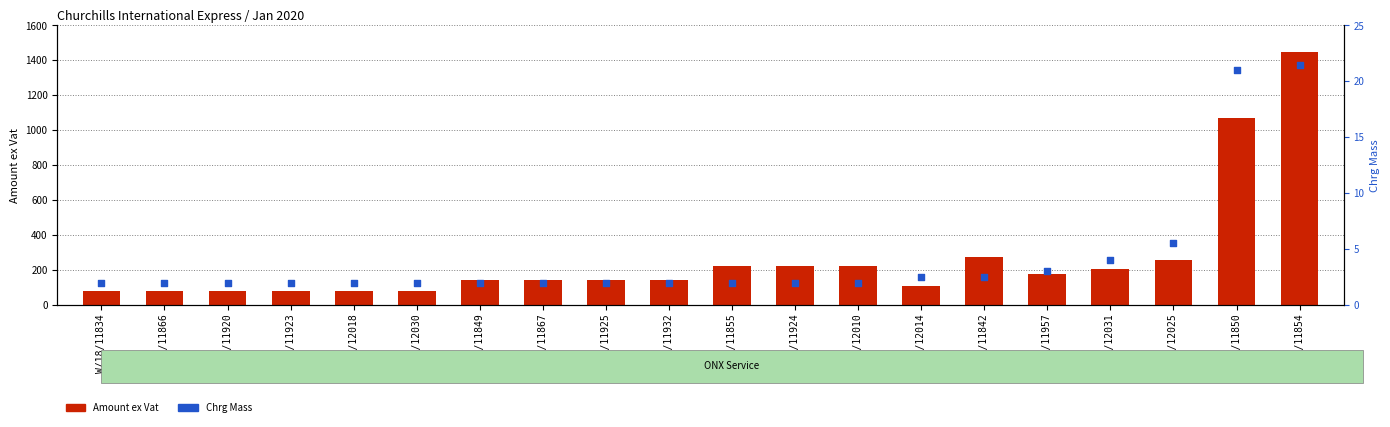

Which series has the largest Y range (max minus min)?

Amount ex Vat